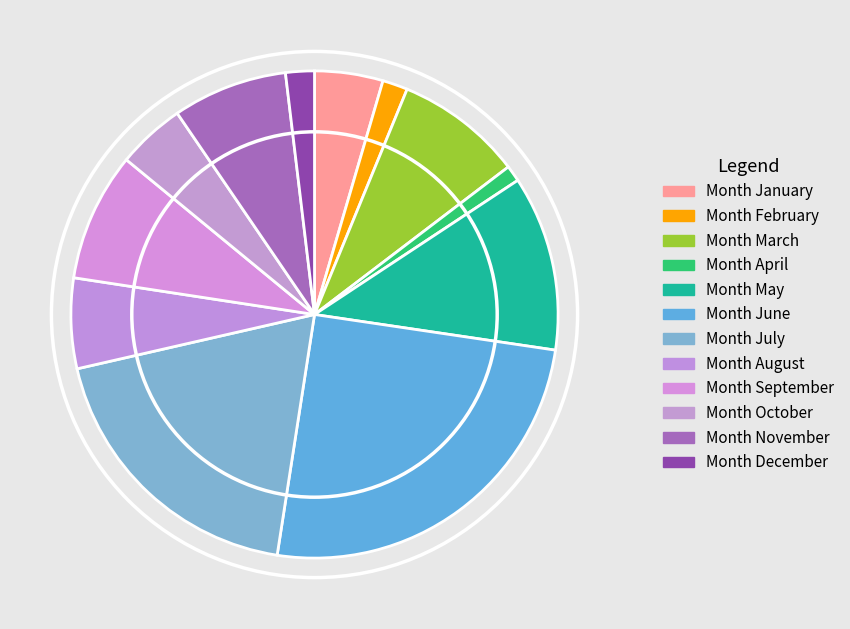

Which category has the smallest portion of the pie?

4